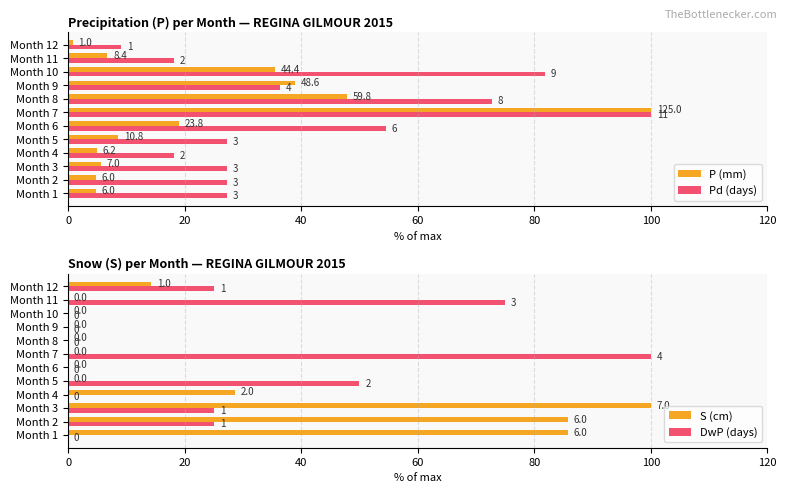

Is it true that S (cm) equals 146.3 at Month 3?

False